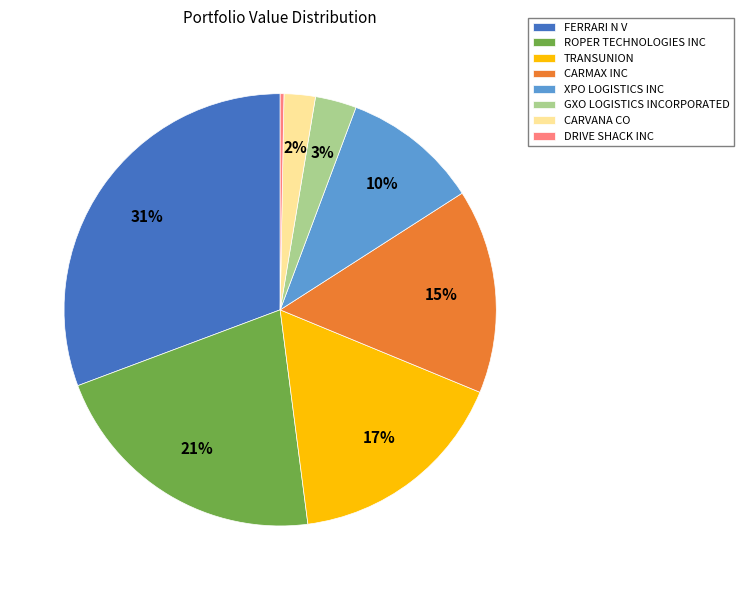

Which has a higher value, CARMAX INC or GXO LOGISTICS INCORPORATED?

CARMAX INC